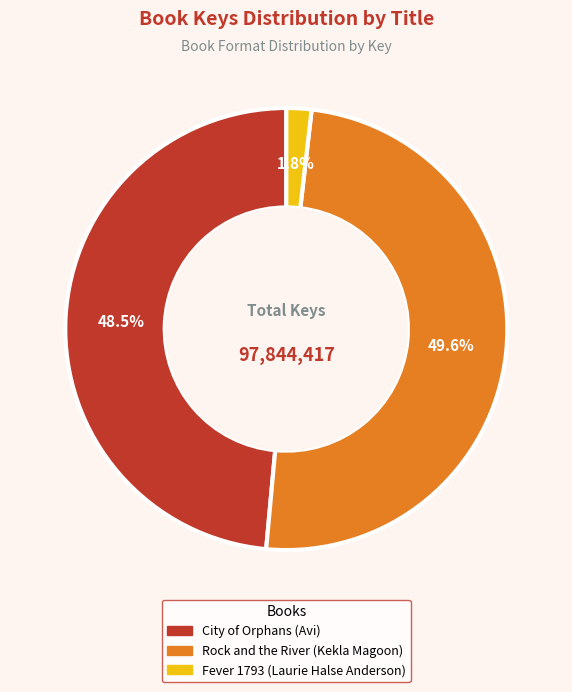

Which slice is the smallest?

Fever 1793 (Laurie Halse Anderson)